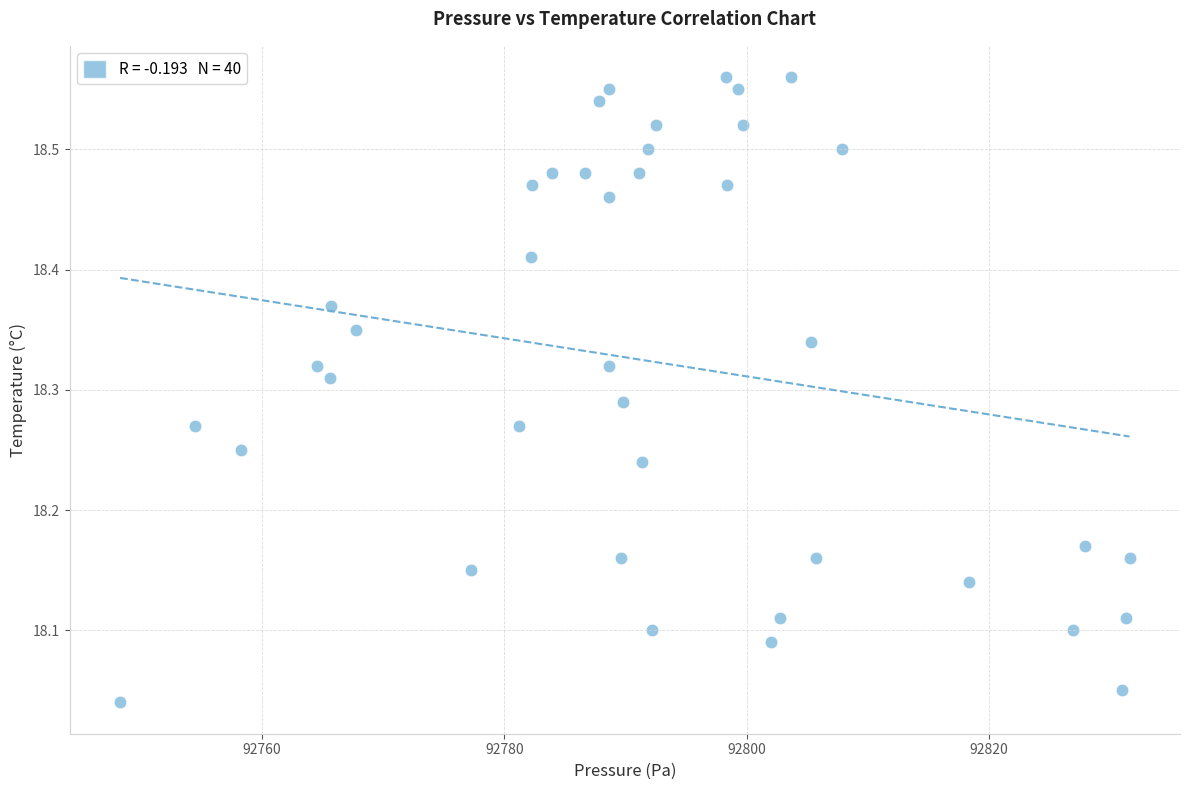

What is the range of Y values (max minus min)?

0.5